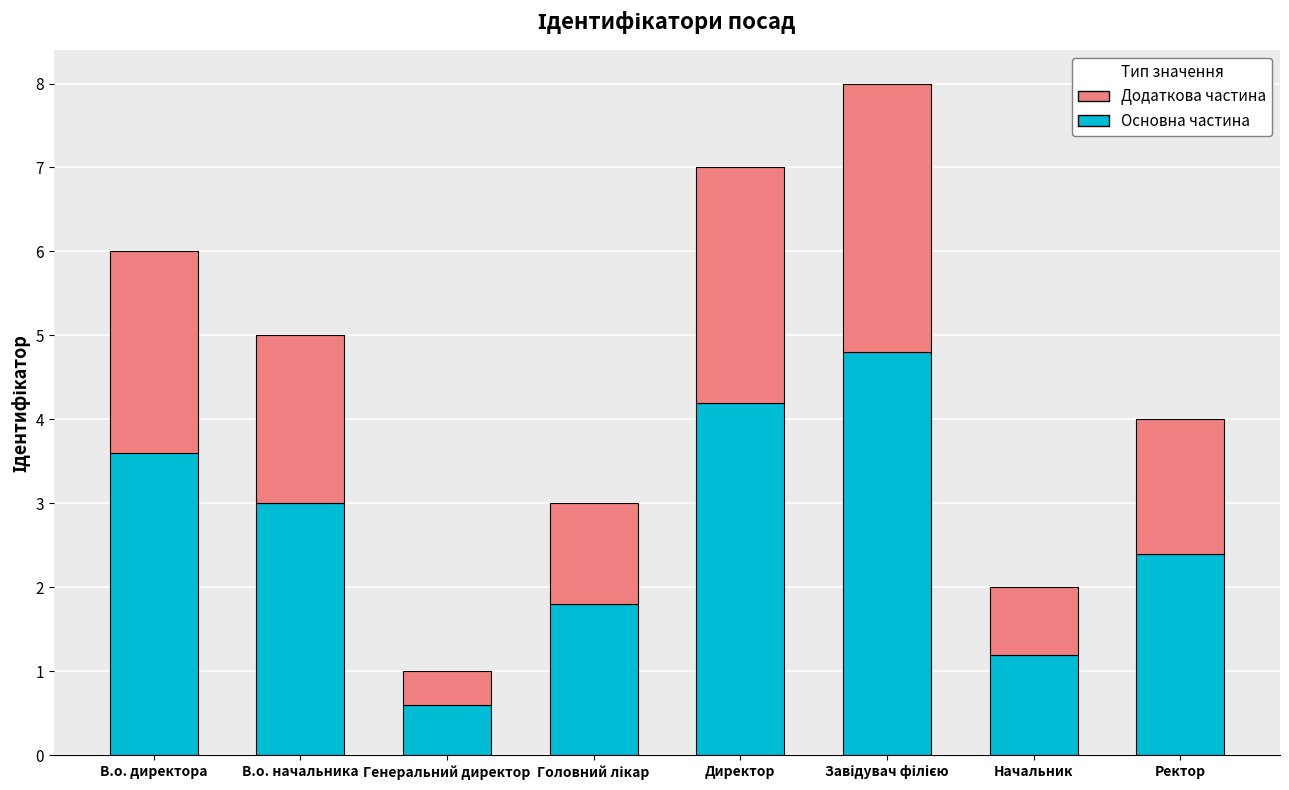

The Основна частина series shows 4.2 at Директор. True or false?

True